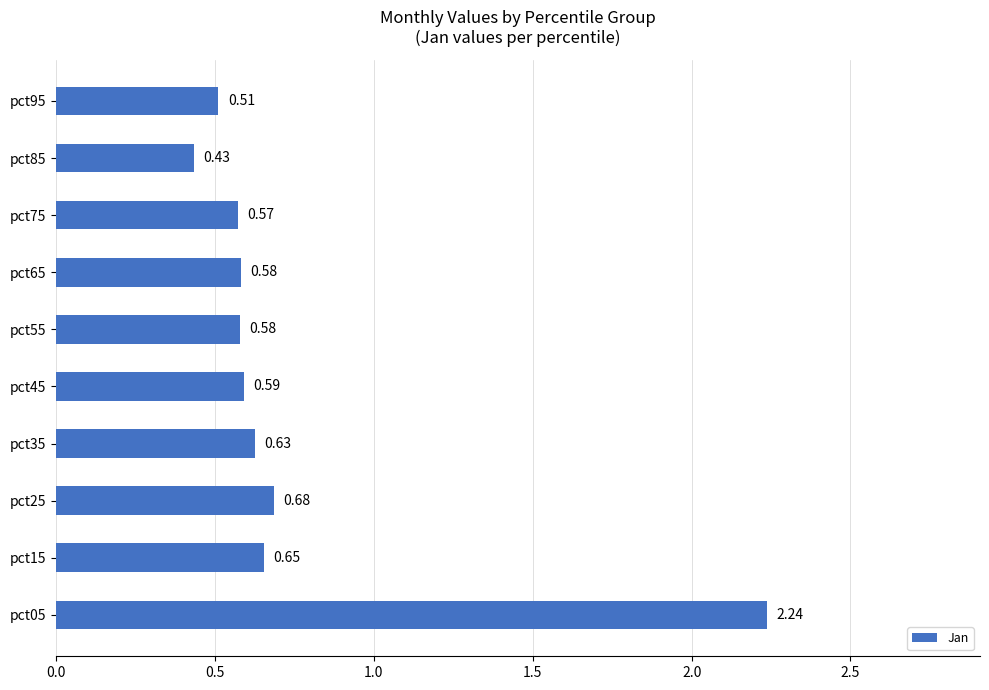

What is the sum of all values?

7.5